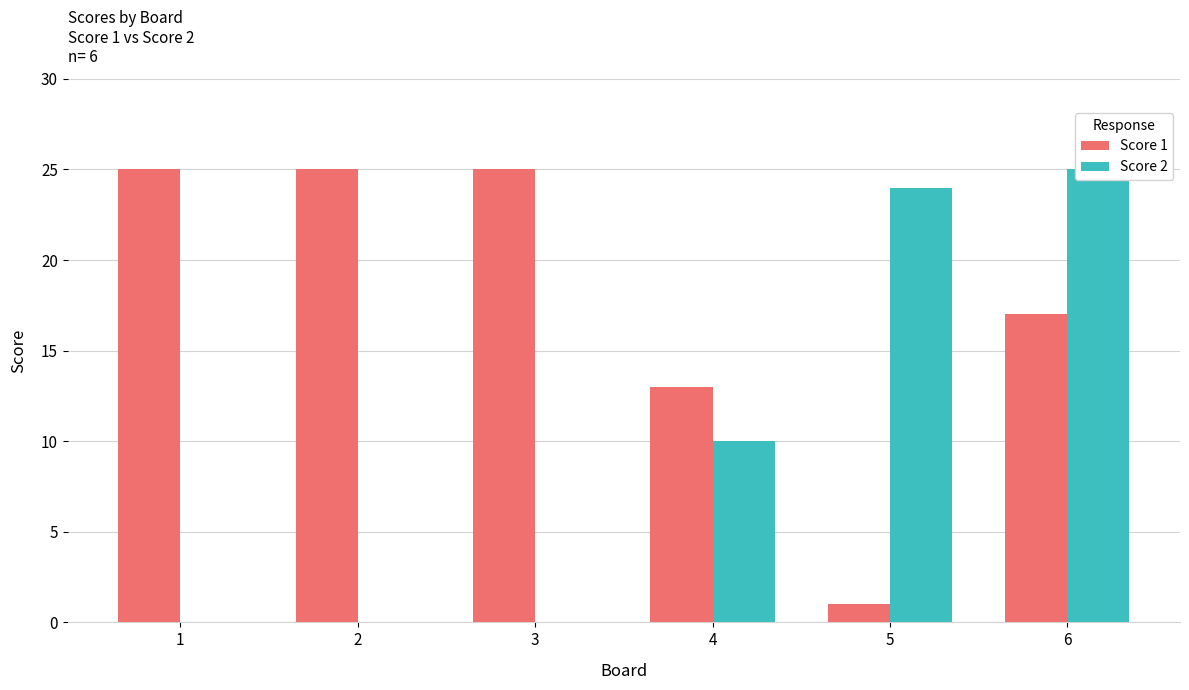

The Score 2 series shows 25 at 6. True or false?

True